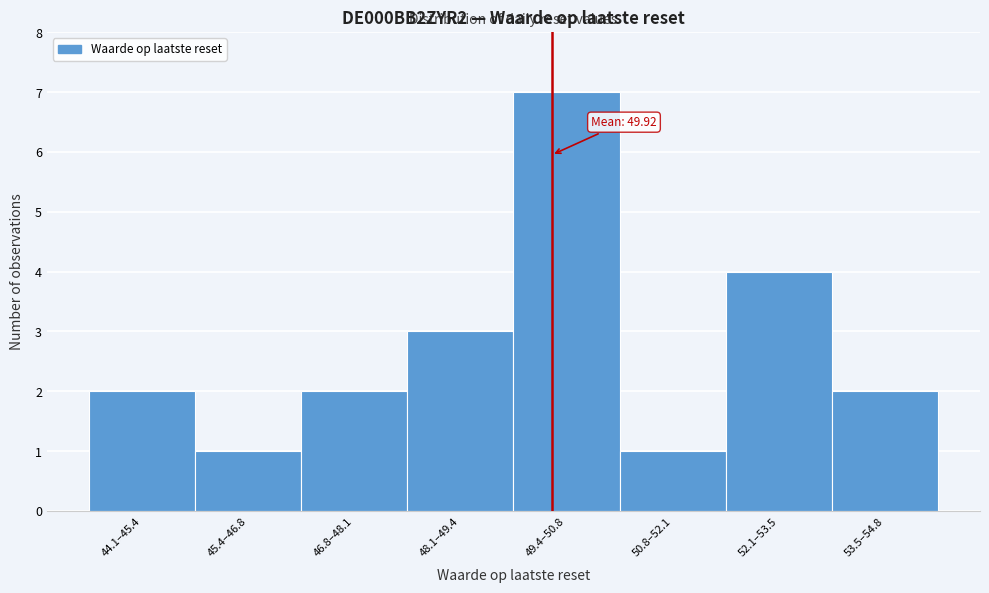

Reading right to left, list all the values displayed in this chart.

2	4	1	7	3	2	1	2